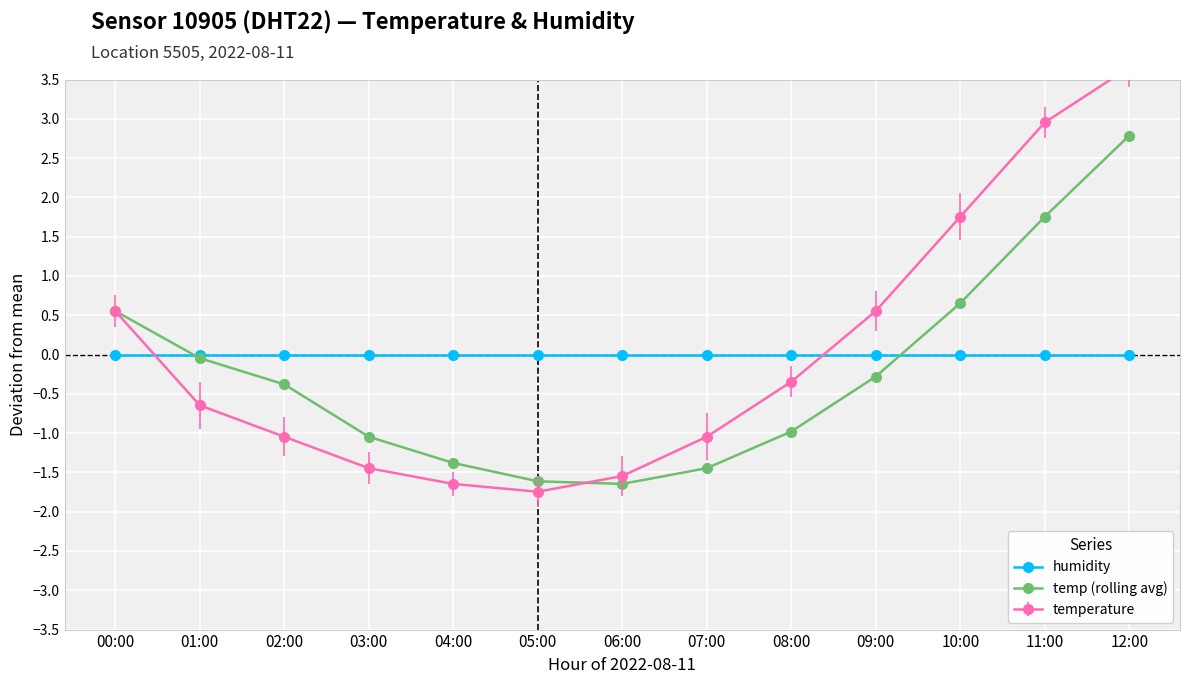

What is the greatest value displayed?

2.8